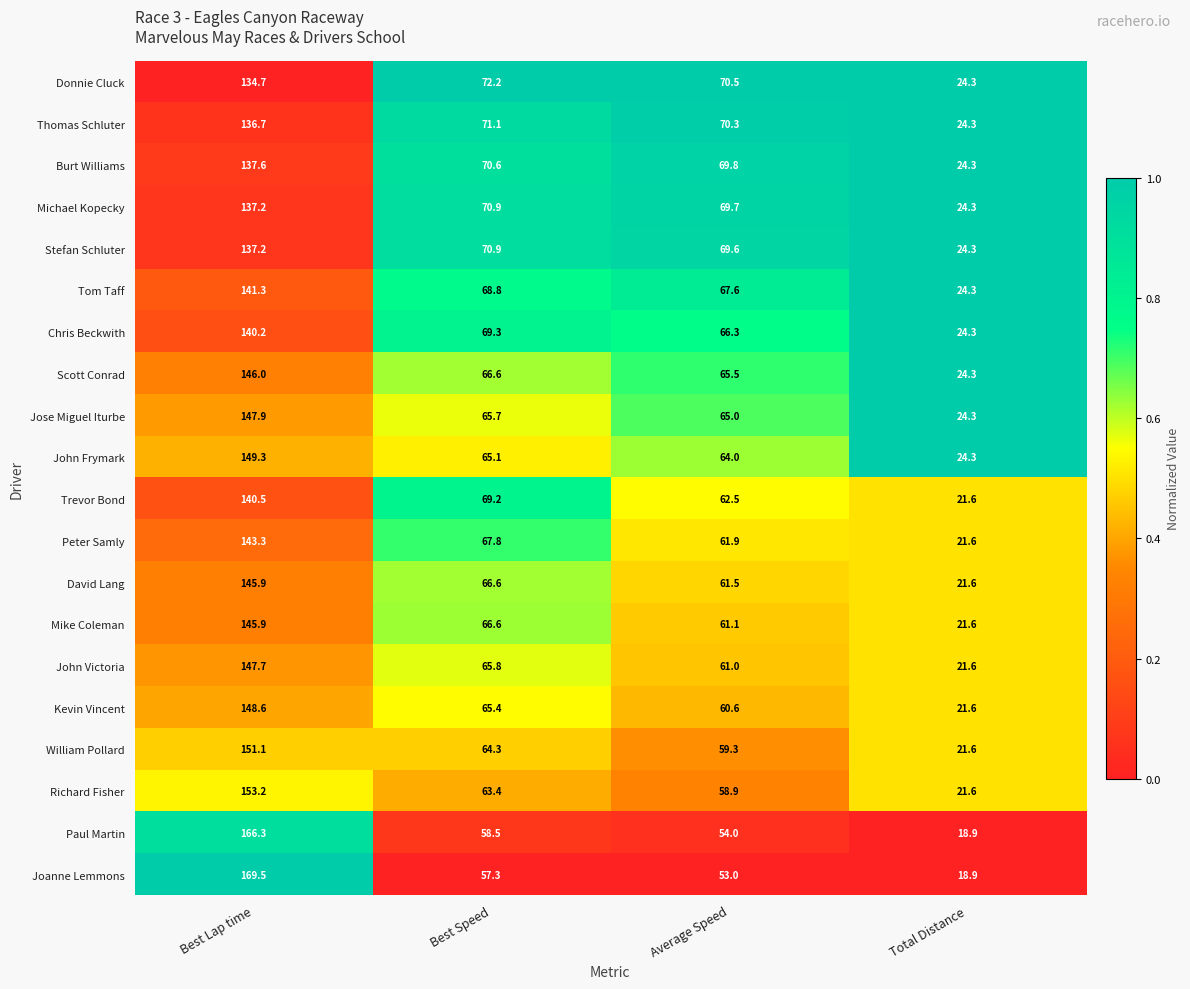

What is the greatest value displayed?

169.5